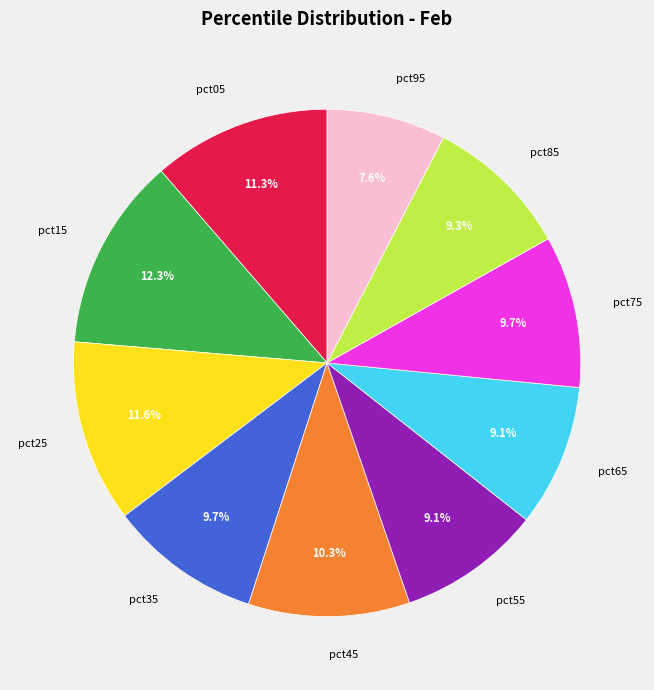

Does pct05 account for over 50% of the chart?

No